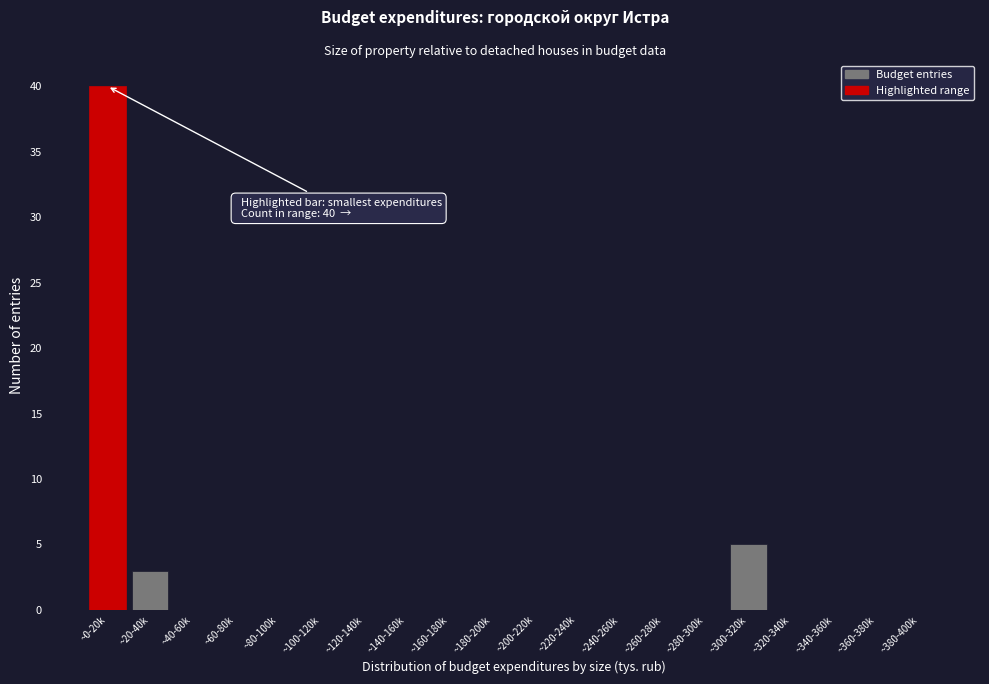

Reading right to left, what are all the values shown in this chart?

~380-400k=0	~360-380k=0	~340-360k=0	~320-340k=0	~300-320k=5	~280-300k=0	~260-280k=0	~240-260k=0	~220-240k=0	~200-220k=0	~180-200k=0	~160-180k=0	~140-160k=0	~120-140k=0	~100-120k=0	~80-100k=0	~60-80k=0	~40-60k=0	~20-40k=3	~0-20k=40